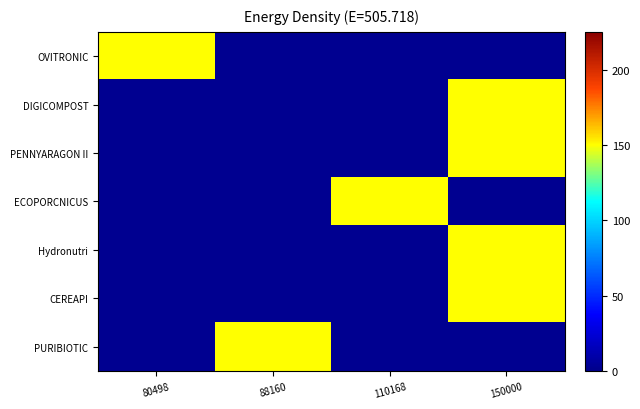

Reading left to right, extract all data points from this chart.

OVITRONIC: 80498=150	88160=2	110168=2	150000=2
DIGICOMPOST: 80498=2	88160=2	110168=2	150000=150
PENNYARAGON II: 80498=2	88160=2	110168=2	150000=150
ECOPORCNICUS: 80498=2	88160=2	110168=150	150000=2
Hydronutri: 80498=2	88160=2	110168=2	150000=150
CEREAPI: 80498=2	88160=2	110168=2	150000=150
PURIBIOTIC: 80498=2	88160=150	110168=2	150000=2